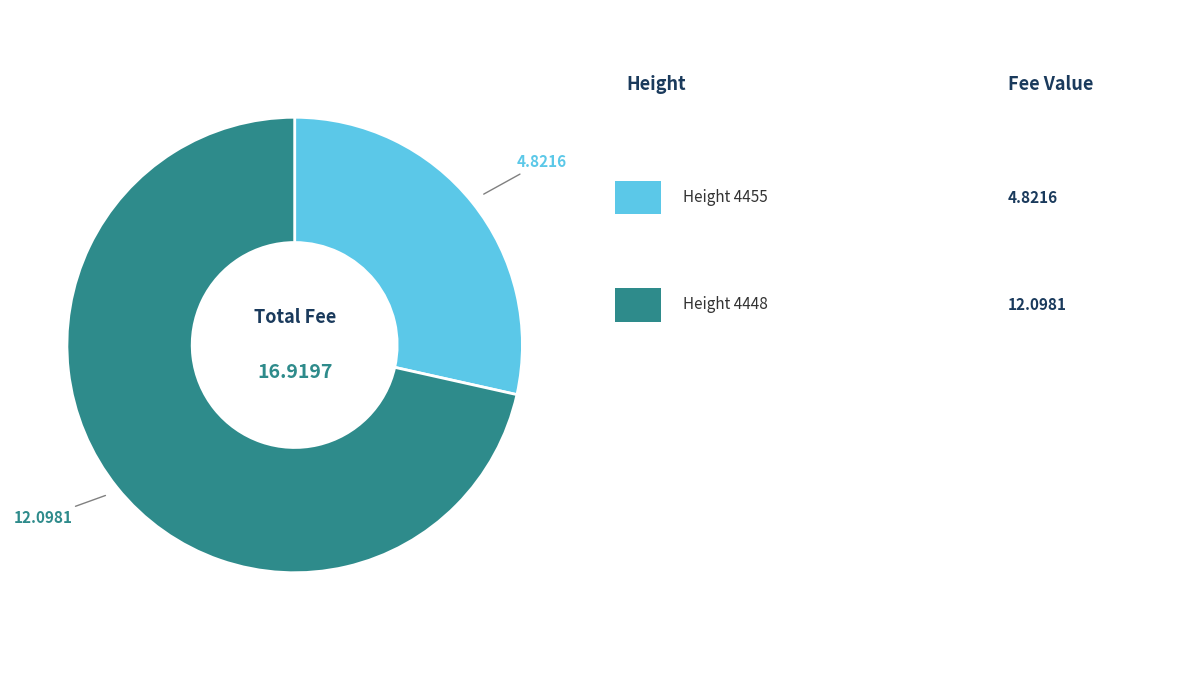

Does any single category account for the majority?

Yes